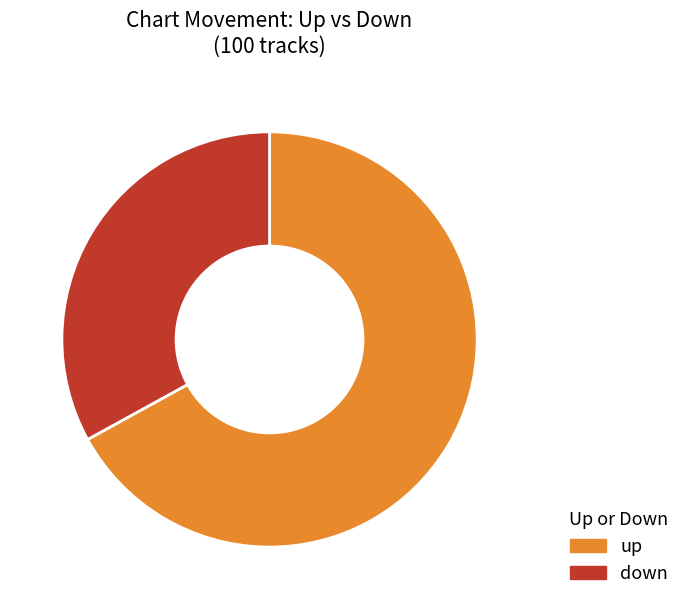

True or false: down accounts for 33% of the total.

True